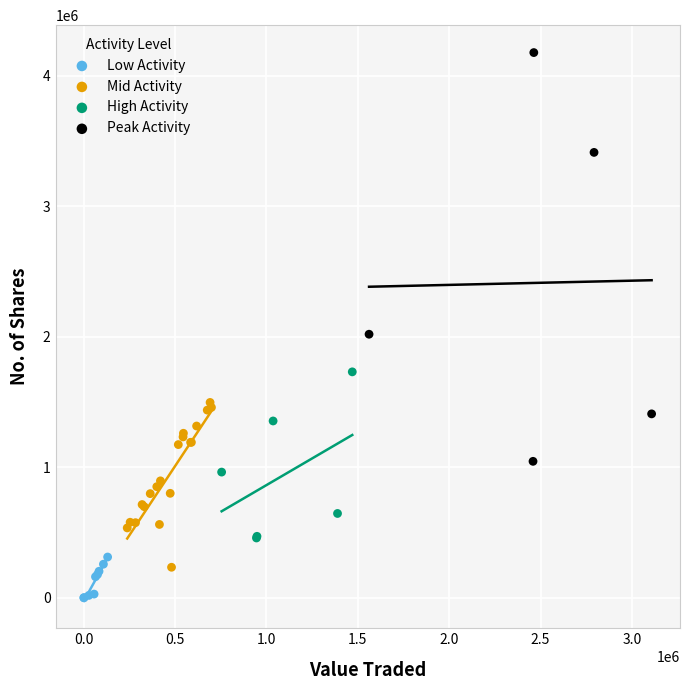

What are all the series names shown in the legend?

Low Activity, Mid Activity, High Activity, Peak Activity